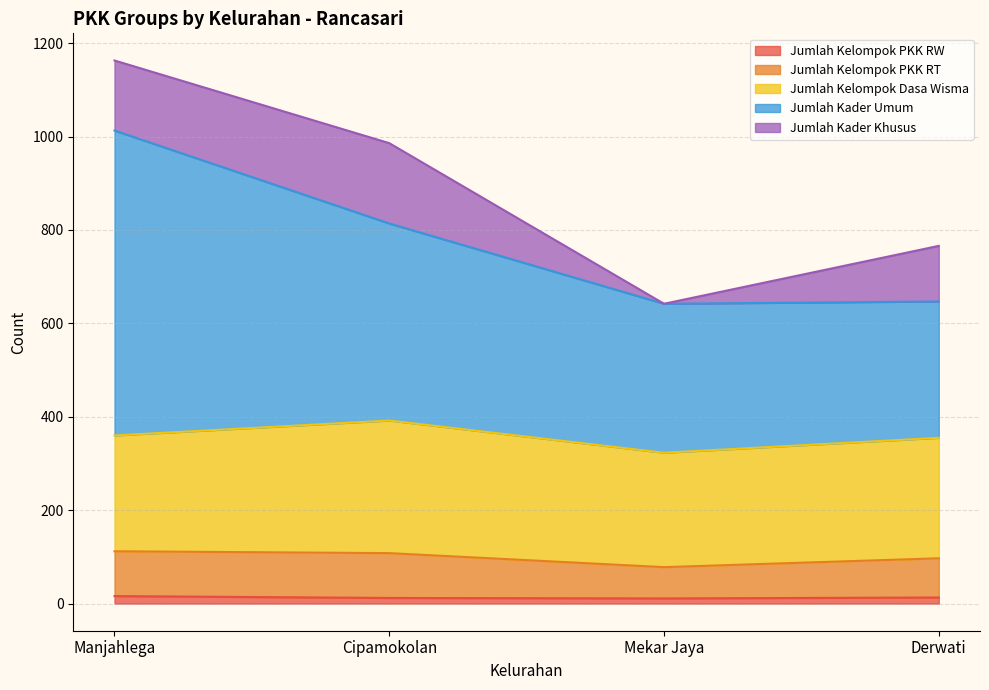

At which category does Jumlah KRT reach its first local valley?

Mekar Jaya